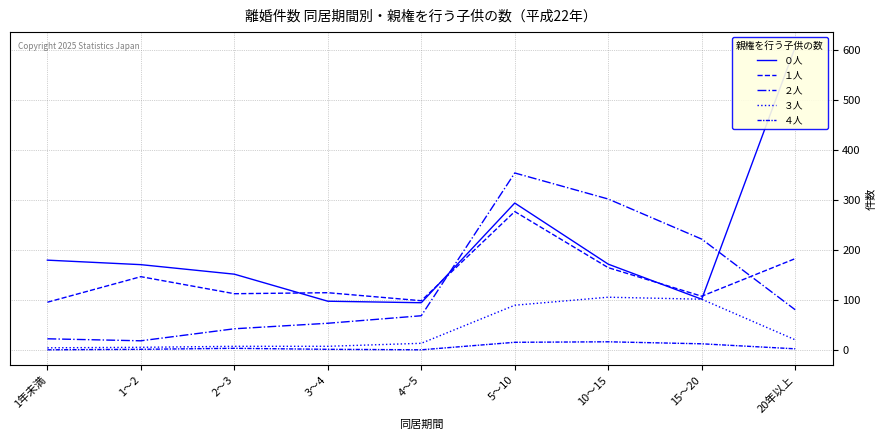

Count the number of data series in this chart.

5